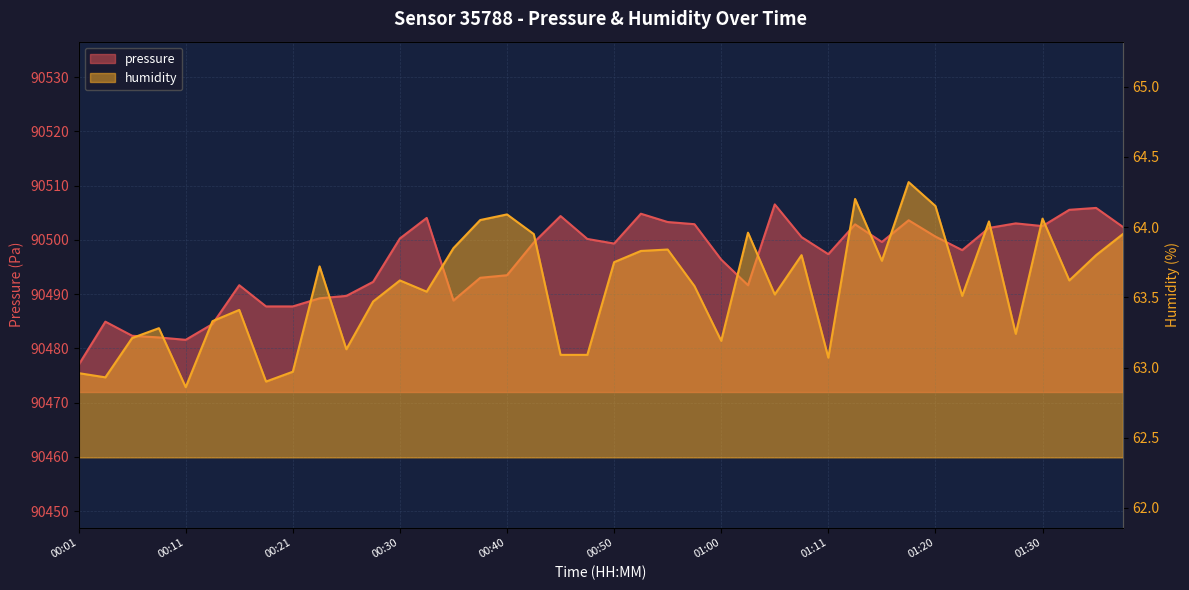

Is it true that pressure equals 90506.6 at 01:05?

True